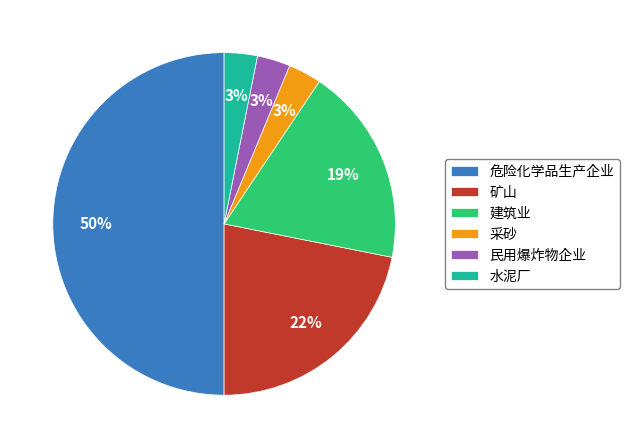

How many slices are in this pie chart?

6